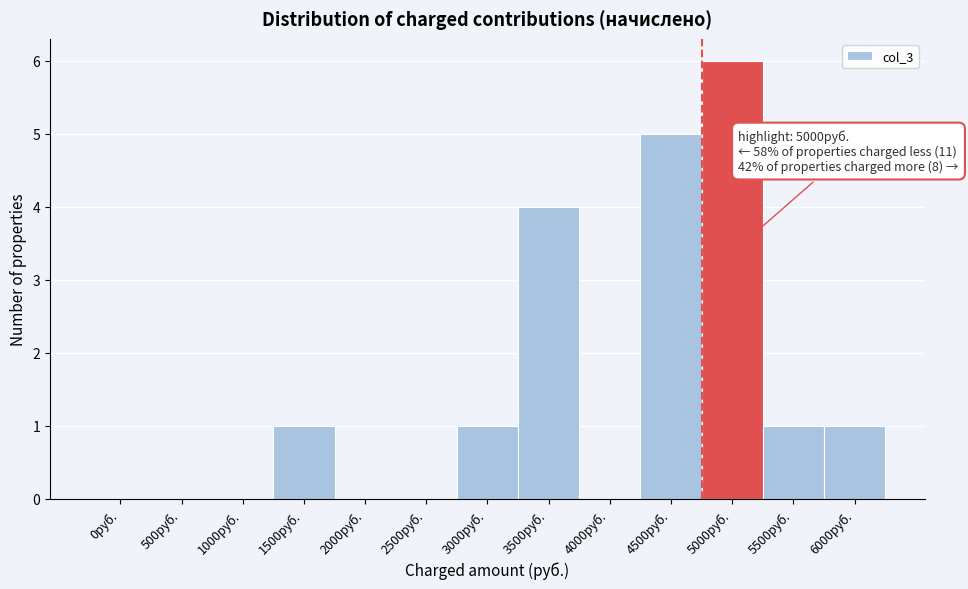

Reading right to left, what are all the values shown in this chart?

6000руб.=1	5500руб.=1	5000руб.=6	4500руб.=5	4000руб.=0	3500руб.=4	3000руб.=1	2500руб.=0	2000руб.=0	1500руб.=1	1000руб.=0	500руб.=0	0руб.=0